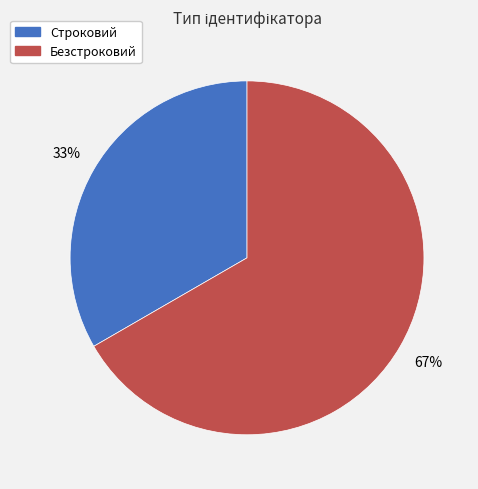

True or false: Безстроковий accounts for 67% of the total.

True